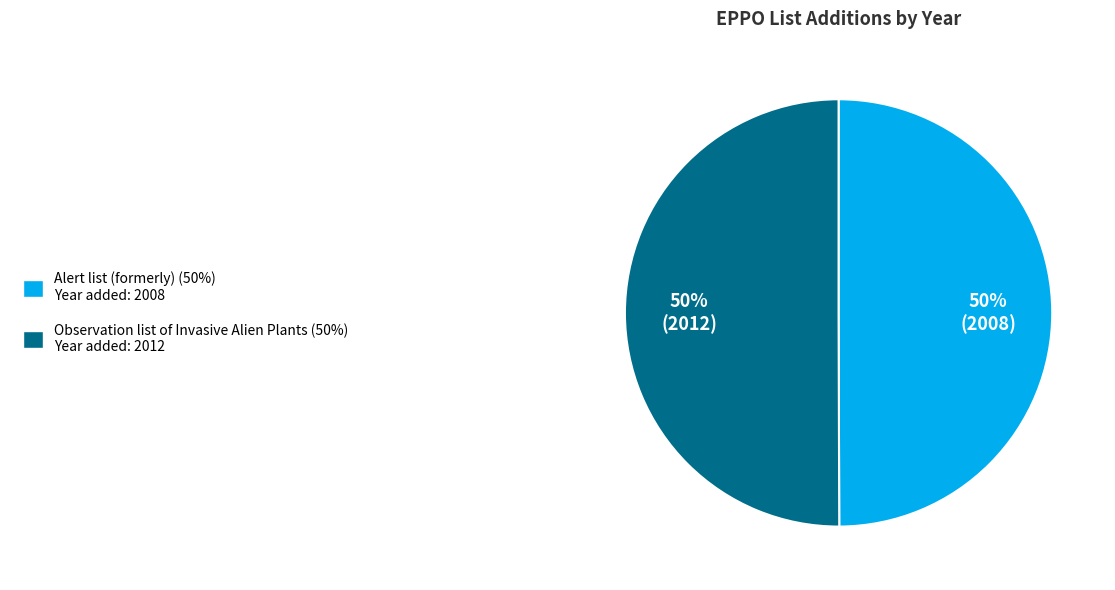

How many segments does this pie chart have?

2